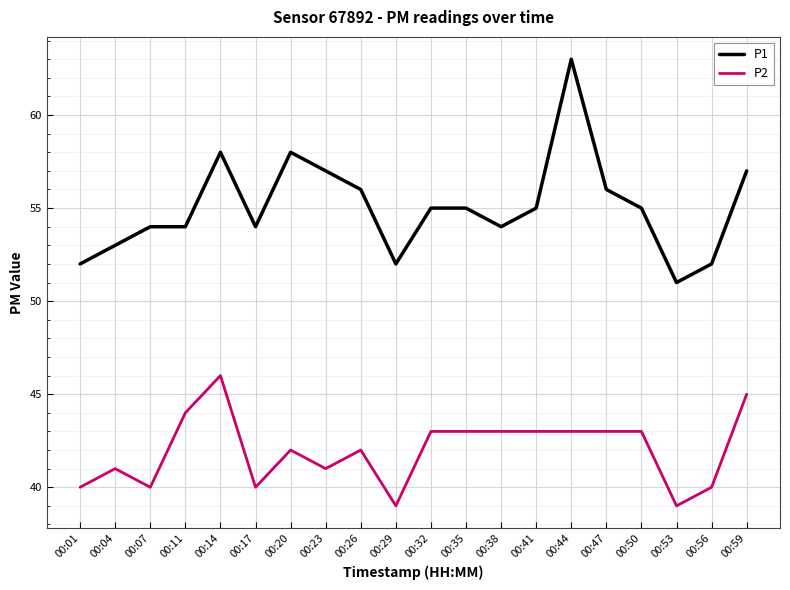

Is this an area chart (filled region under the line)?

No